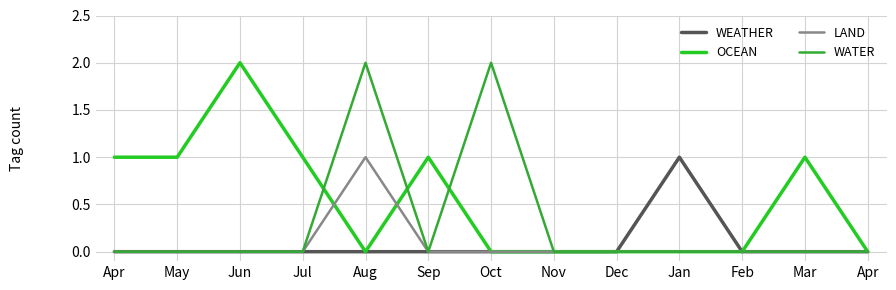

Which series has the widest spread of values?

OCEAN